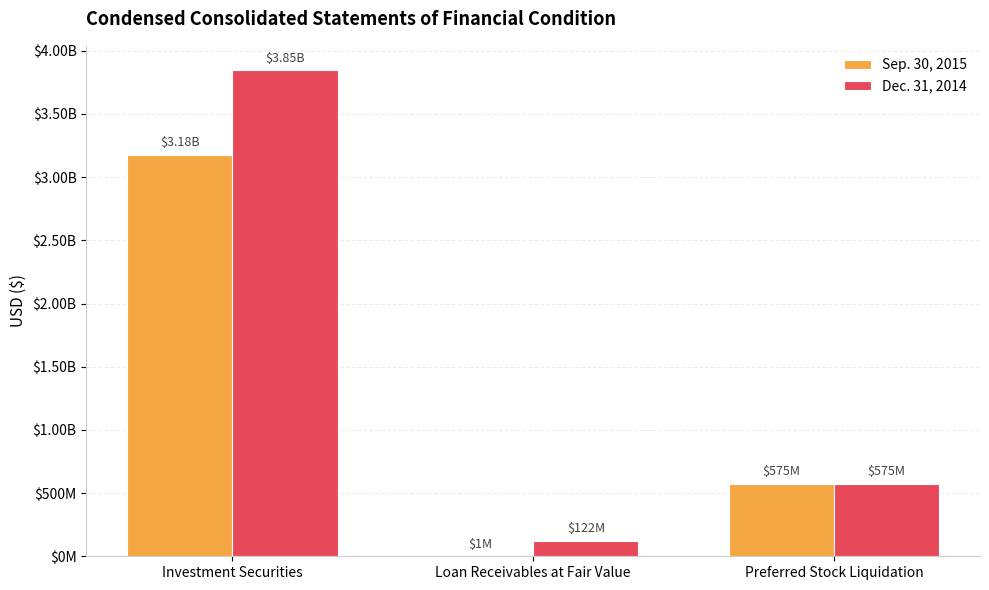

What is the difference between the Sep. 30, 2015 values at Preferred Stock Liquidation and Investment Securities?

2603000000